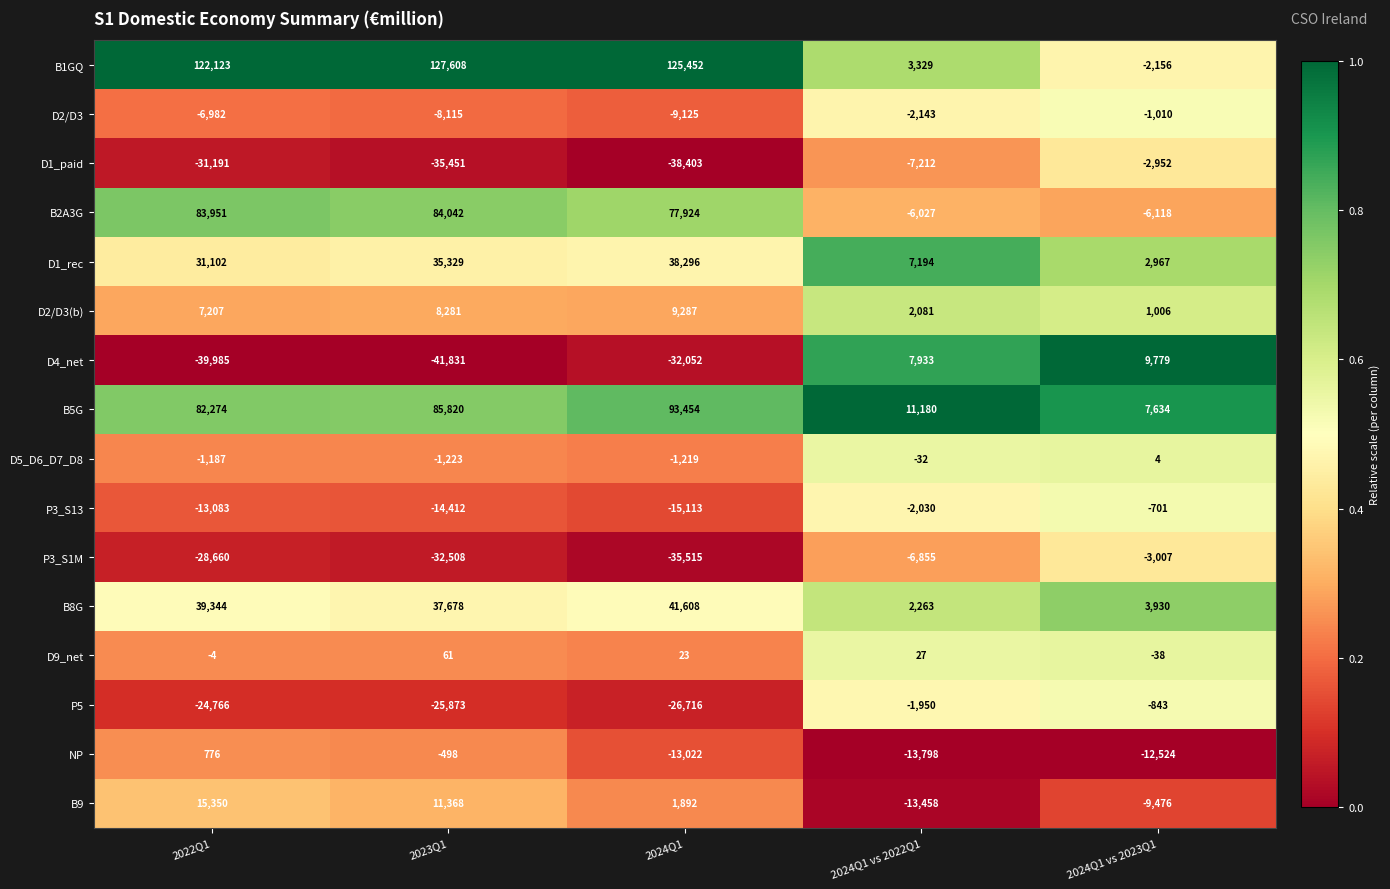

What value does the D4_net series have at 2024Q1 vs 2022Q1, to the nearest 50?

7950